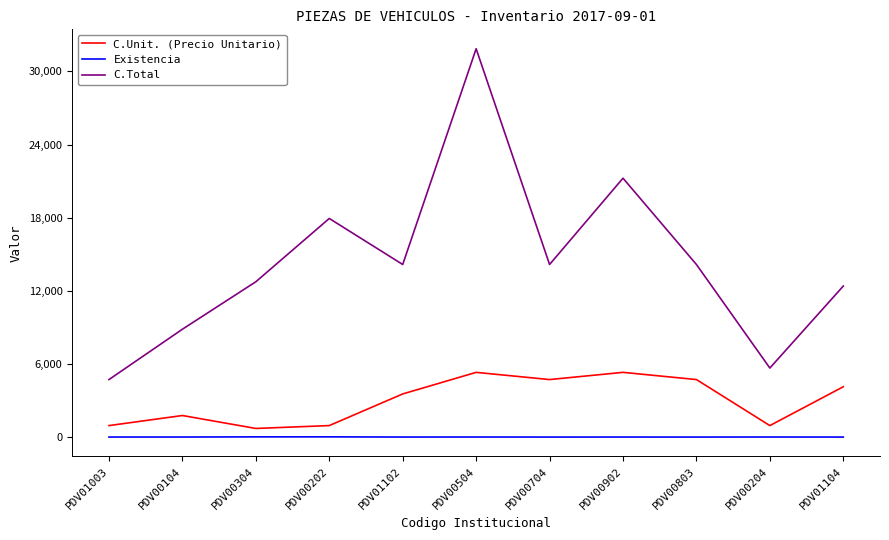

The value of C.Unit. (Precio Unitario) at PDV01102 is 3540. True or false?

True